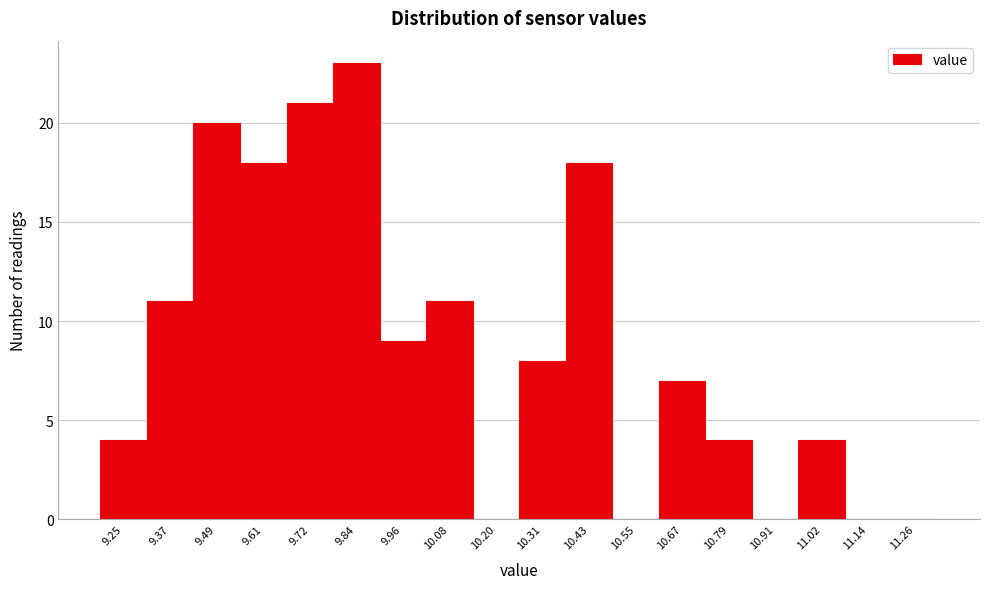

Reading left to right, what are all the values shown in this chart?

9.25=4	9.37=11	9.49=20	9.61=18	9.72=21	9.84=23	9.96=9	10.08=11	10.20=0	10.31=8	10.43=18	10.55=0	10.67=7	10.79=4	10.91=0	11.02=4	11.14=0	11.26=0